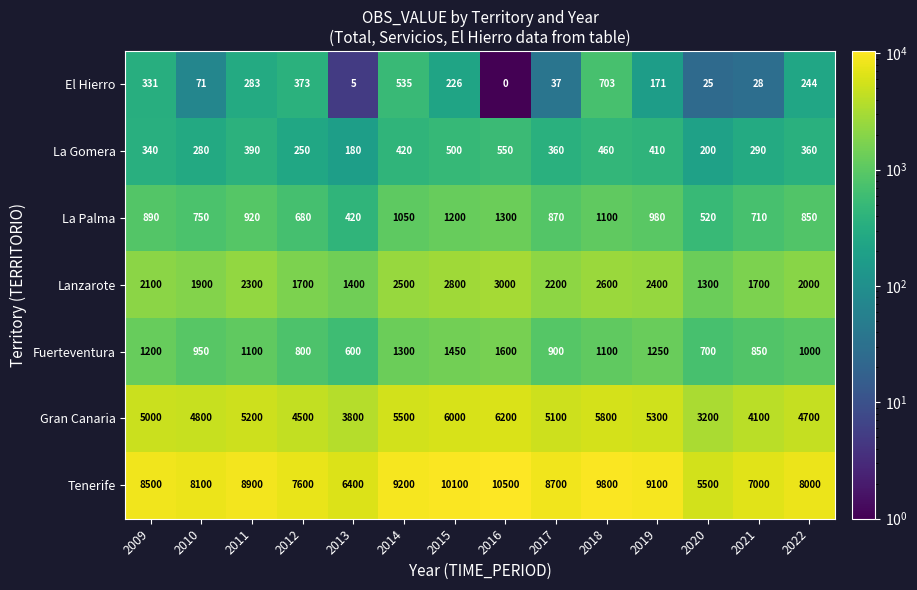

At 2011, list the series in order from smallest to largest.

El Hierro, La Gomera, La Palma, Fuerteventura, Lanzarote, Gran Canaria, Tenerife